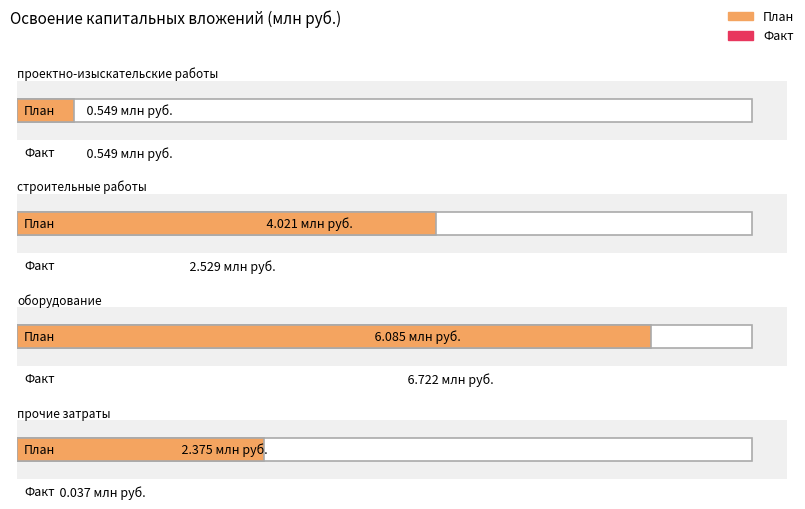

Reading left to right, extract all data points from this chart.

проектно-изыскательские работы: План=0.5	Факт=0.5
строительные работы: План=4.0	Факт=2.5
оборудование: План=6.1	Факт=6.7
прочие затраты: План=2.4	Факт=0.0